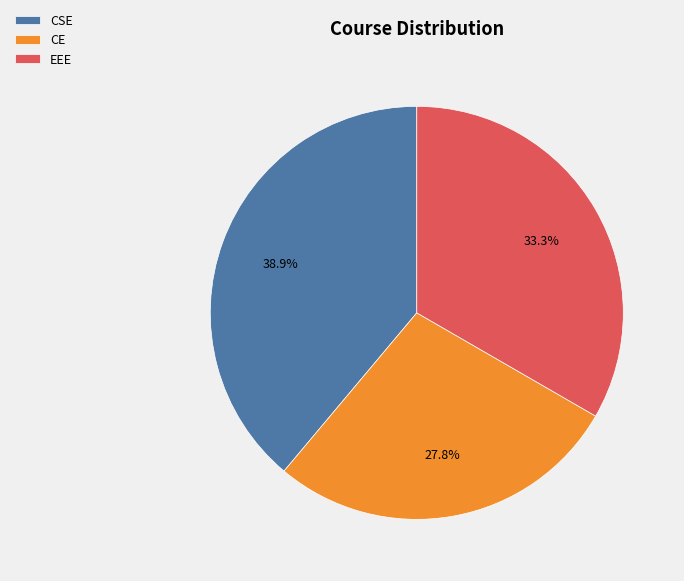

What is the ratio of the value at EEE to the value at CSE?

0.9